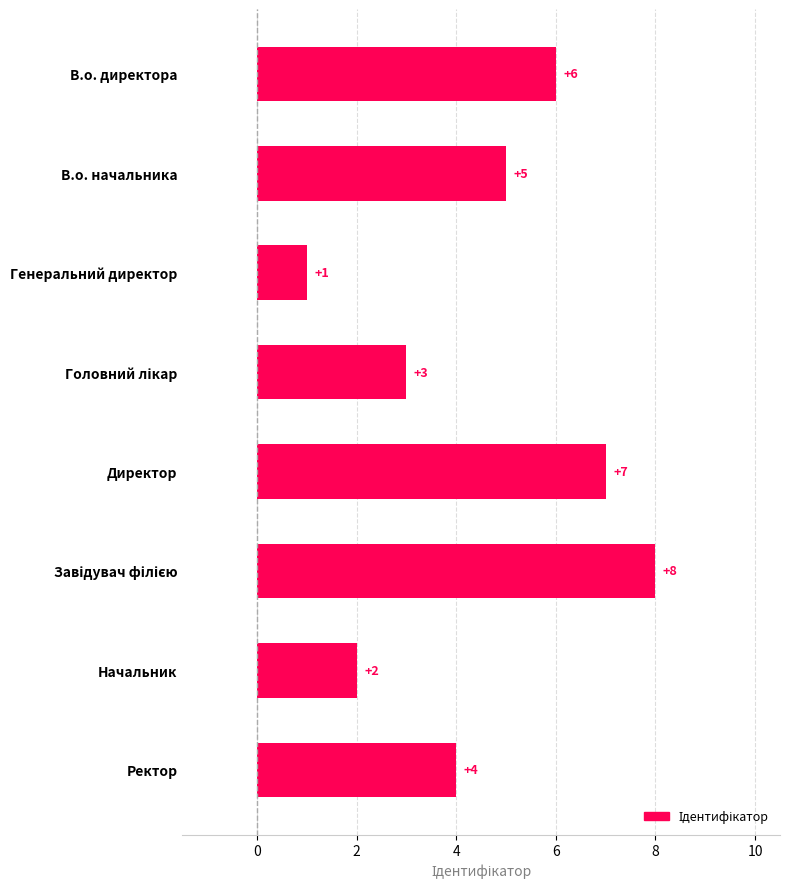

True or false: the data shows 7 at Директор.

True